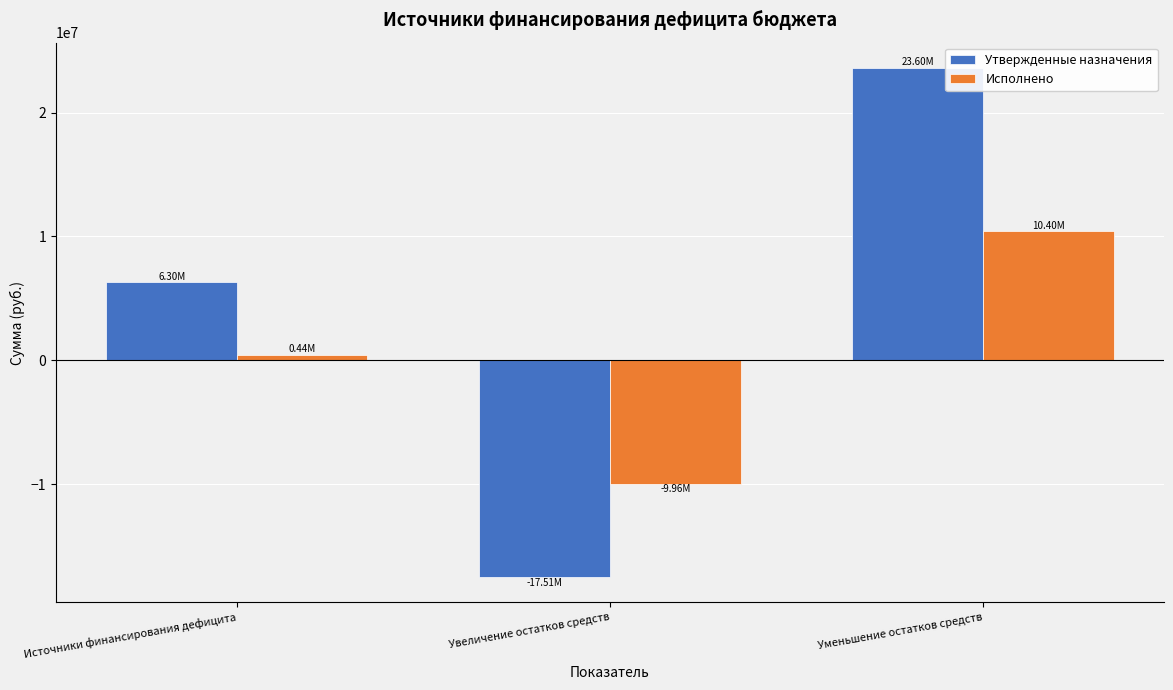

What is the minimum value shown in the chart?

-17507456.3